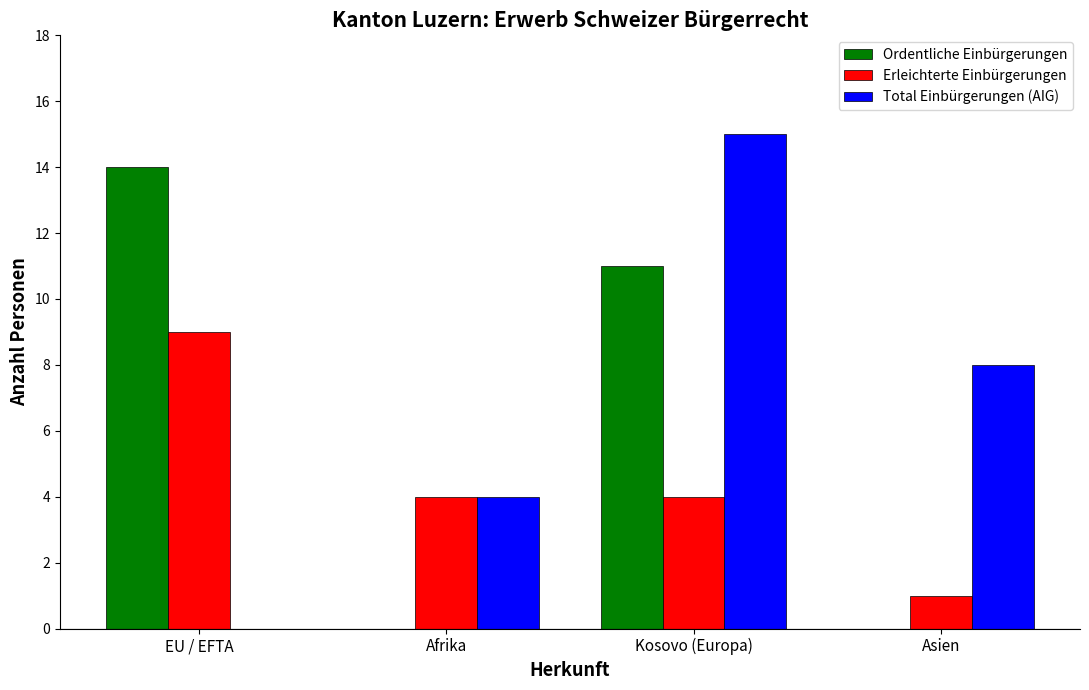

What is the maximum value shown in the chart?

15